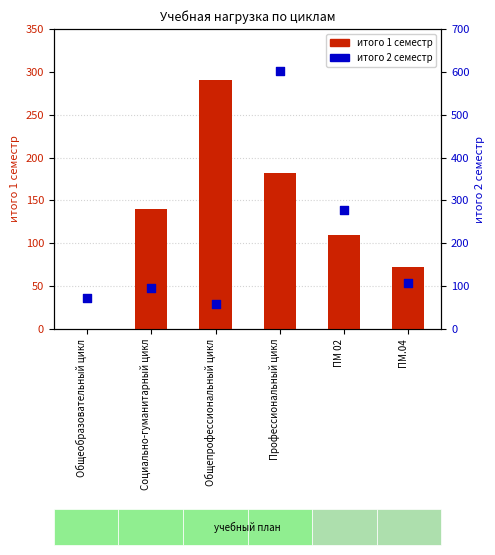

What is the total value across all series at Социально-гуманитарный цикл?

236